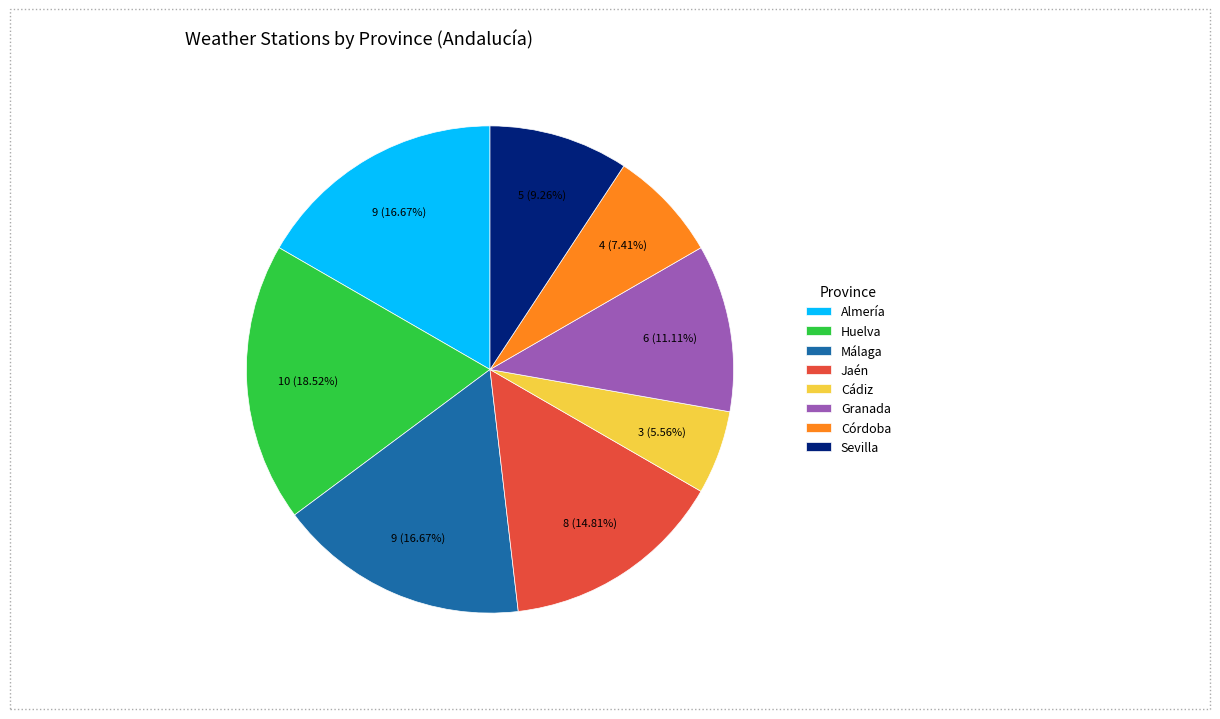

What is the largest slice in the pie chart?

Huelva